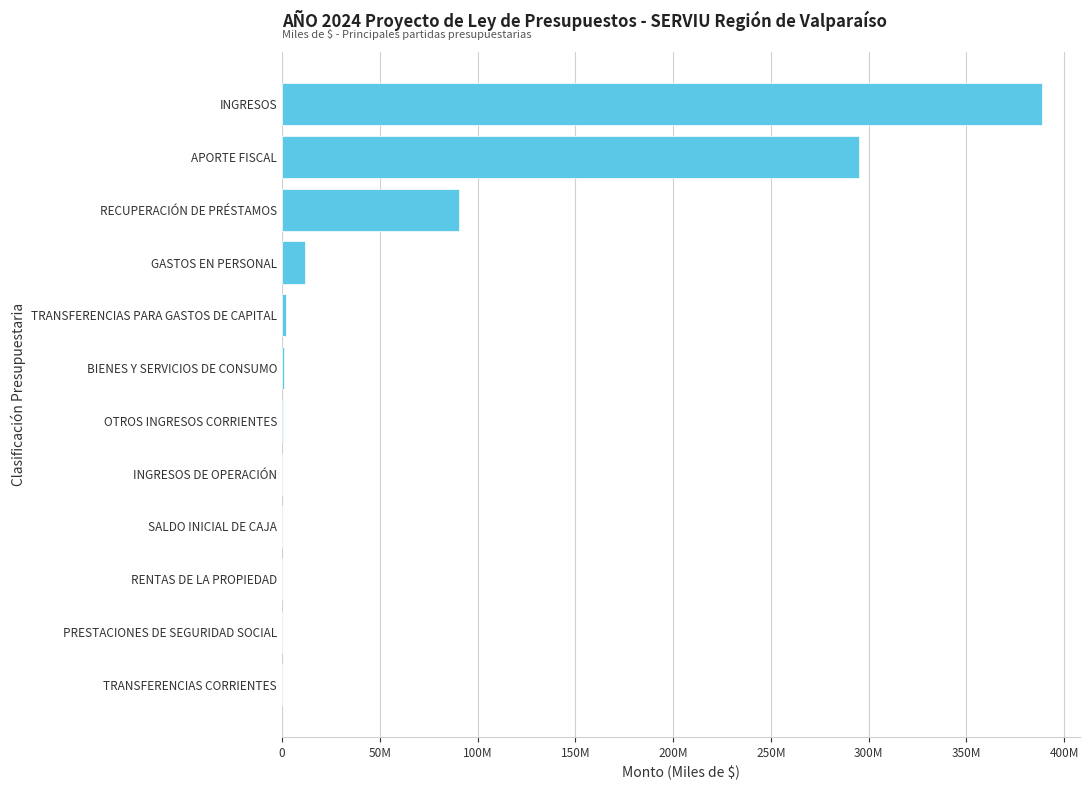

Are the bars horizontal?

Yes